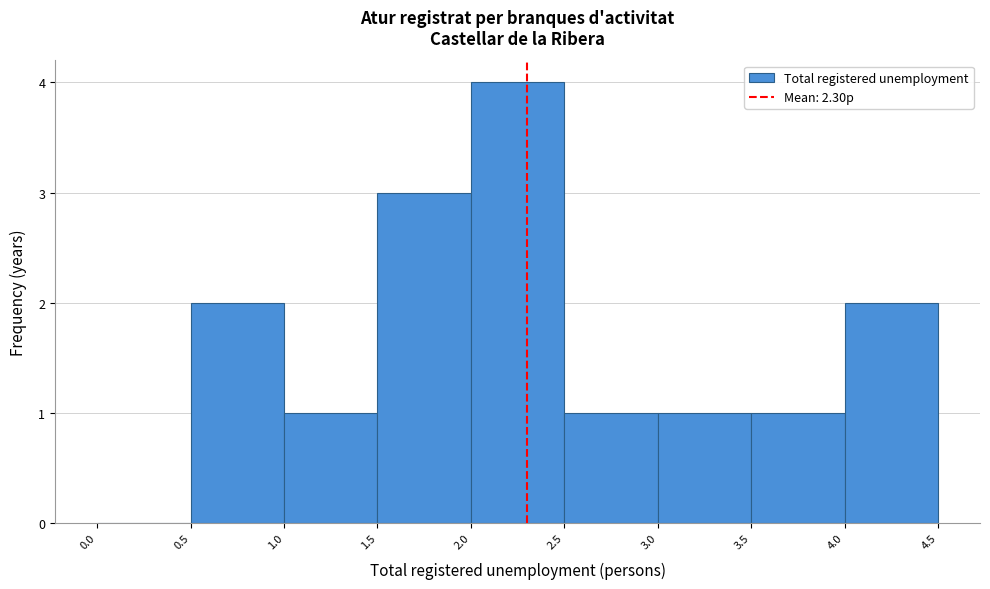

Over which range of the x-axis is the bar tallest?

2.0 to 2.5